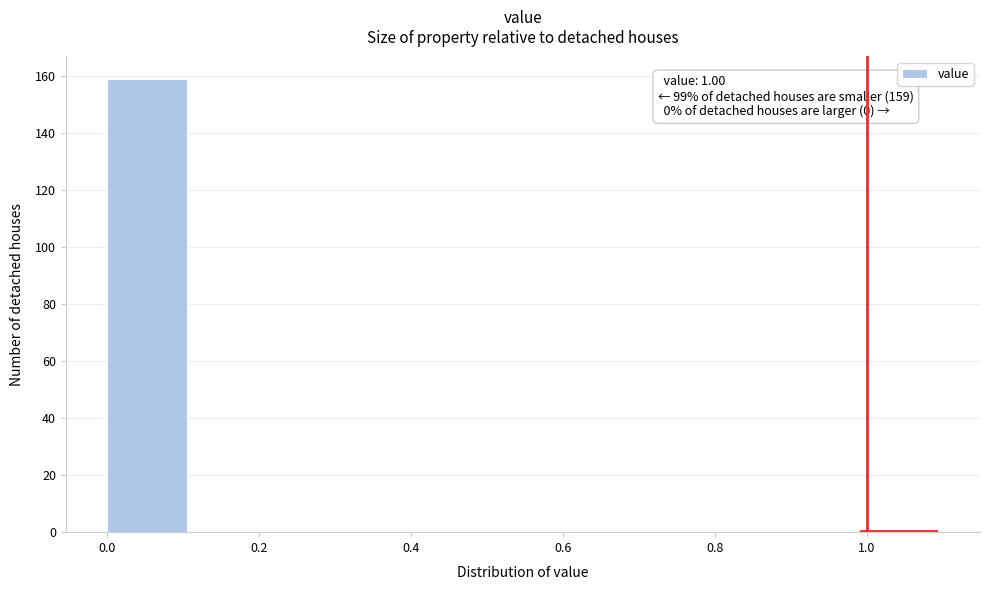

Over which range of the x-axis is the bar tallest?

0.00 to 0.11